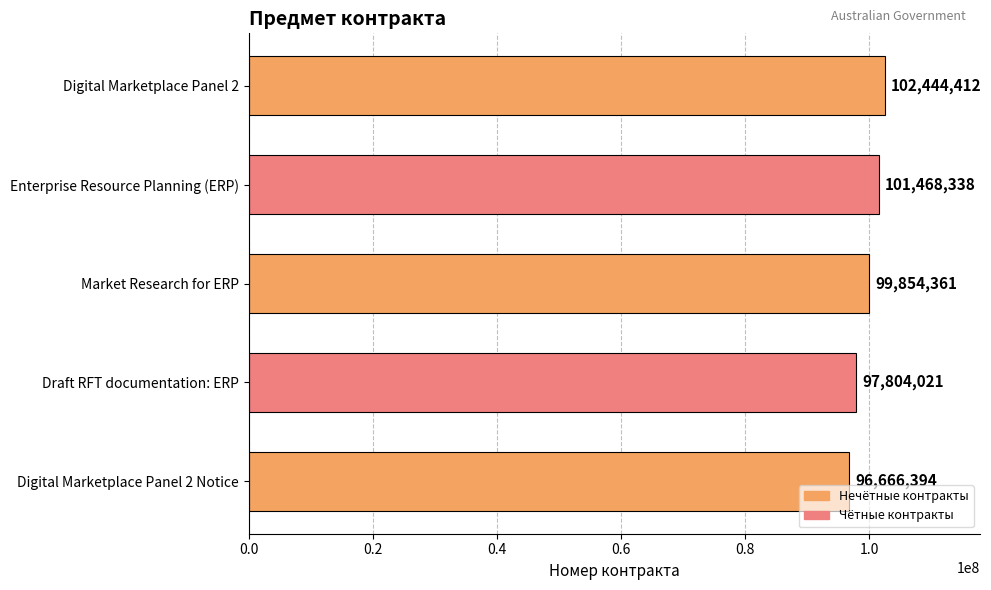

Which category has the lowest value across all series?

Digital Marketplace Panel 2 Notice